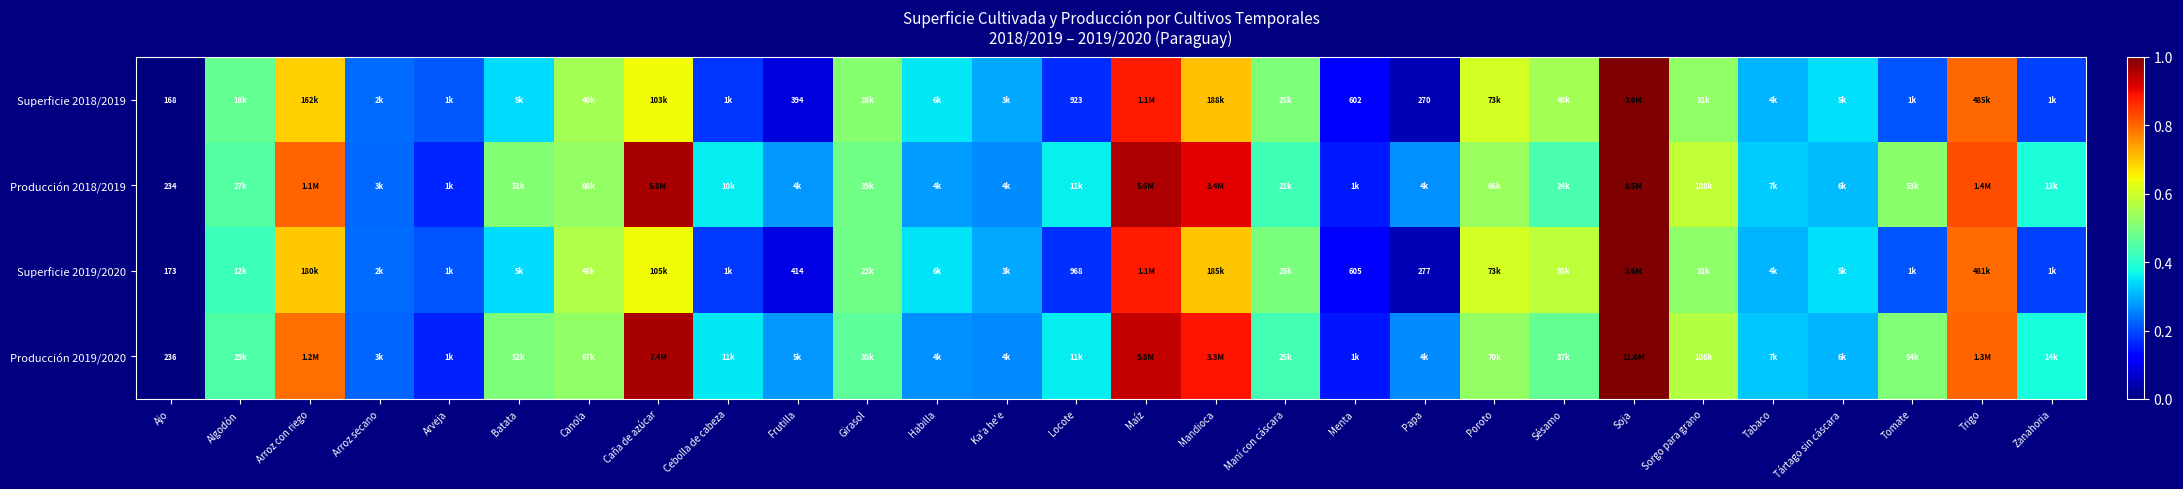

At how many categories does at least one series exceed 0?

27